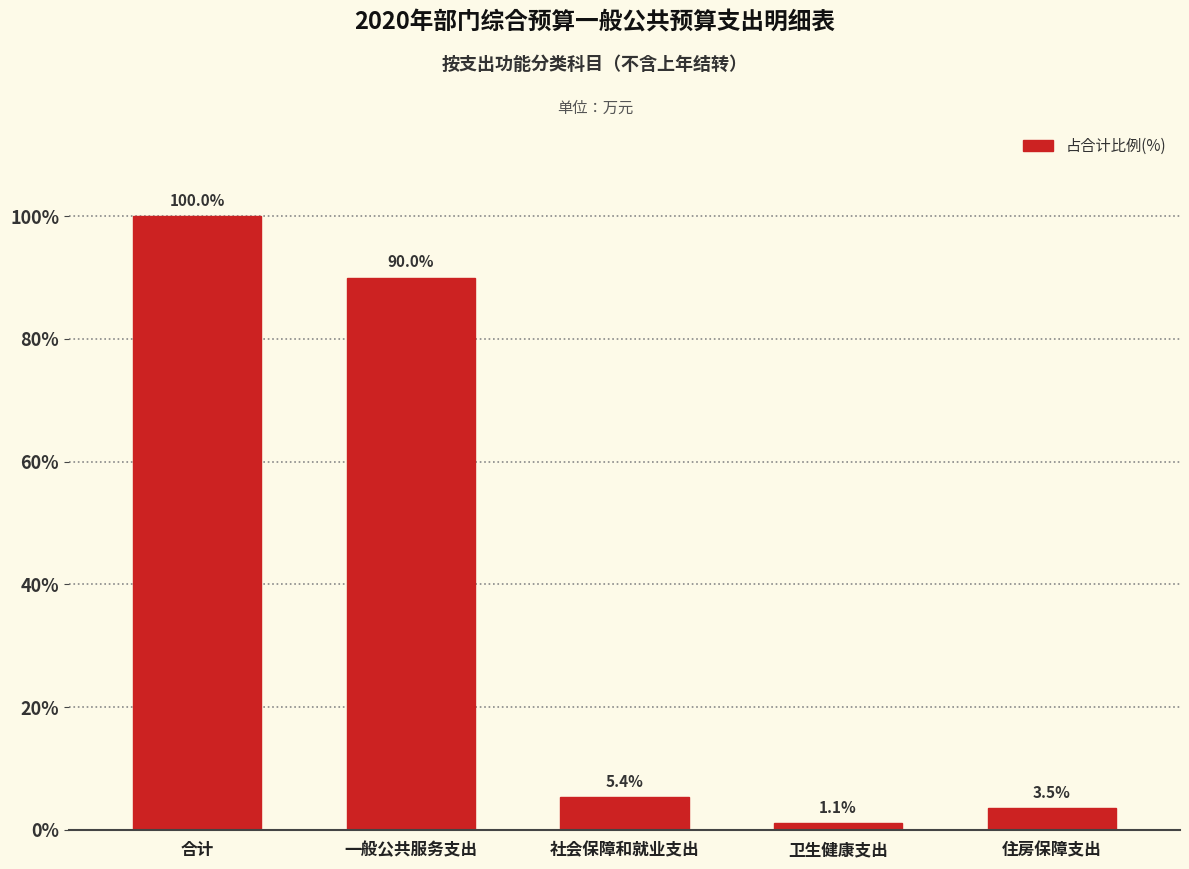

What is the sum of all values?

200.0